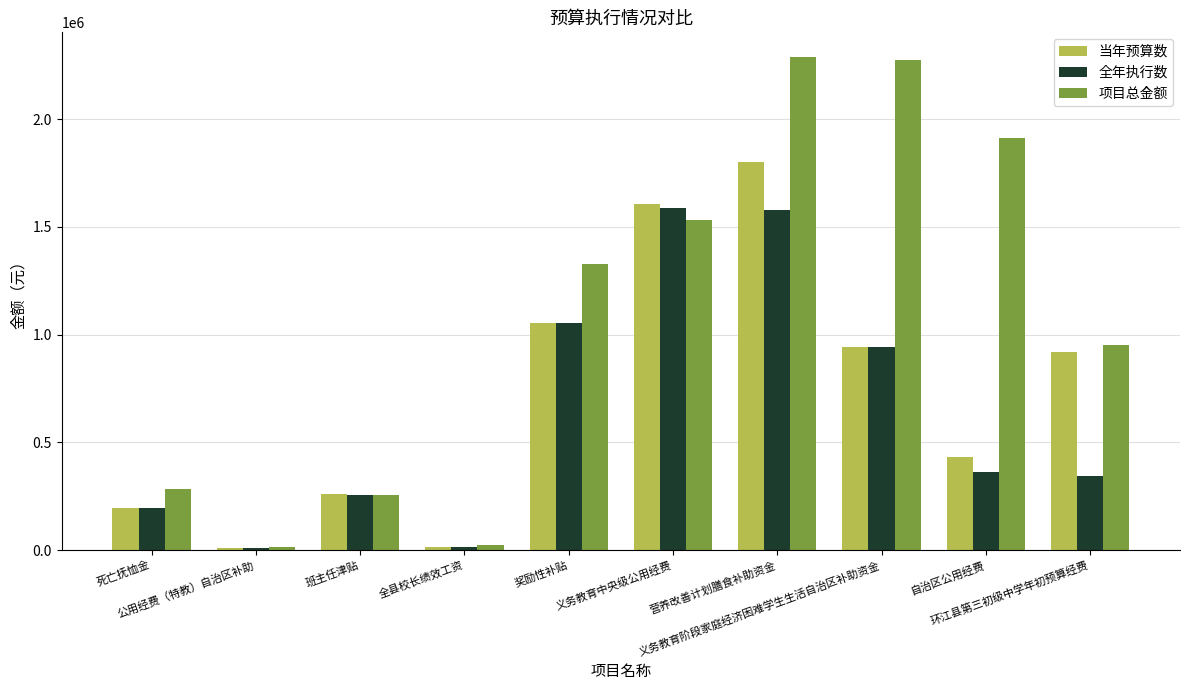

List the series in order of their peak value, highest first.

项目总金额, 当年预算数, 全年执行数